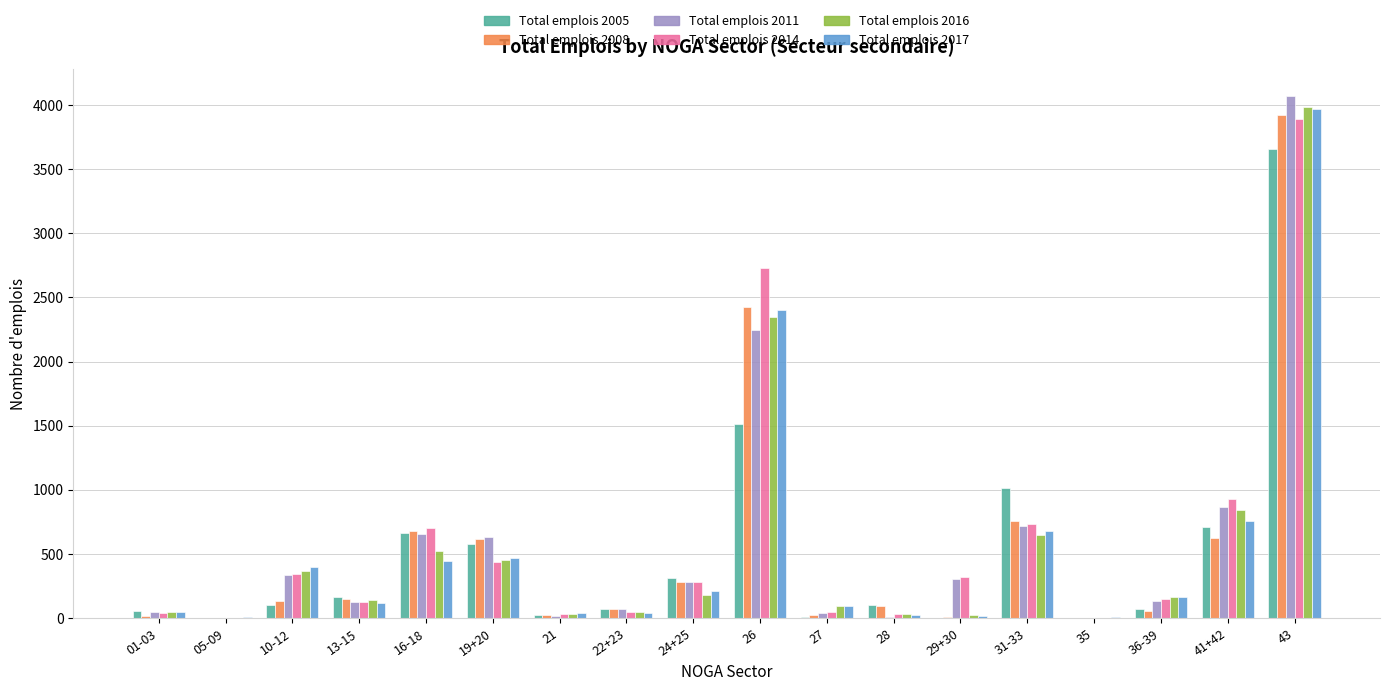

What is the sum of all Total emplois 2014 values?

10845